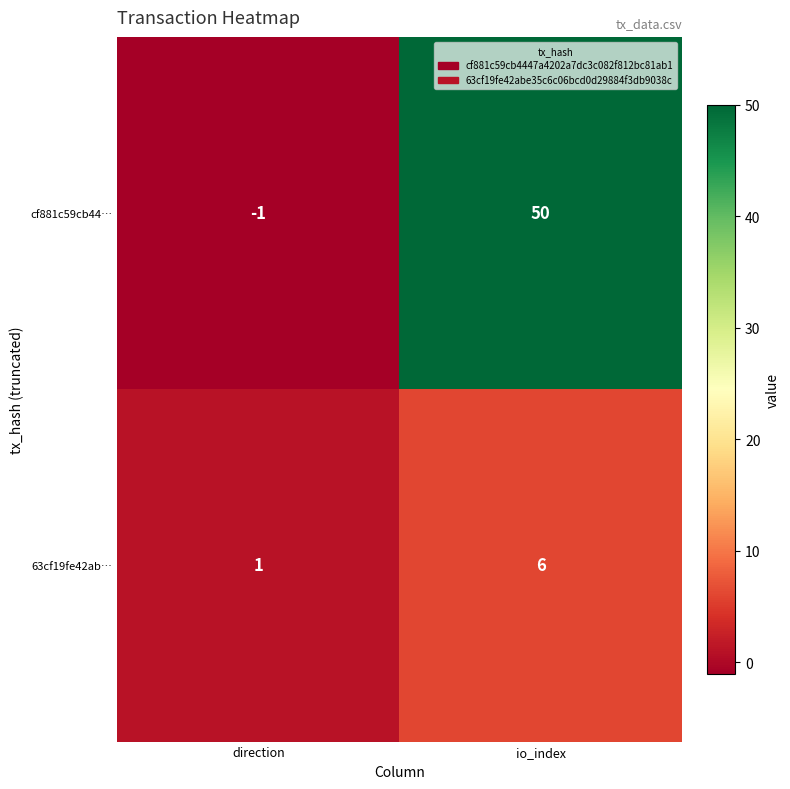

What is the difference between the 63cf19fe42ab… values at io_index and direction?

5